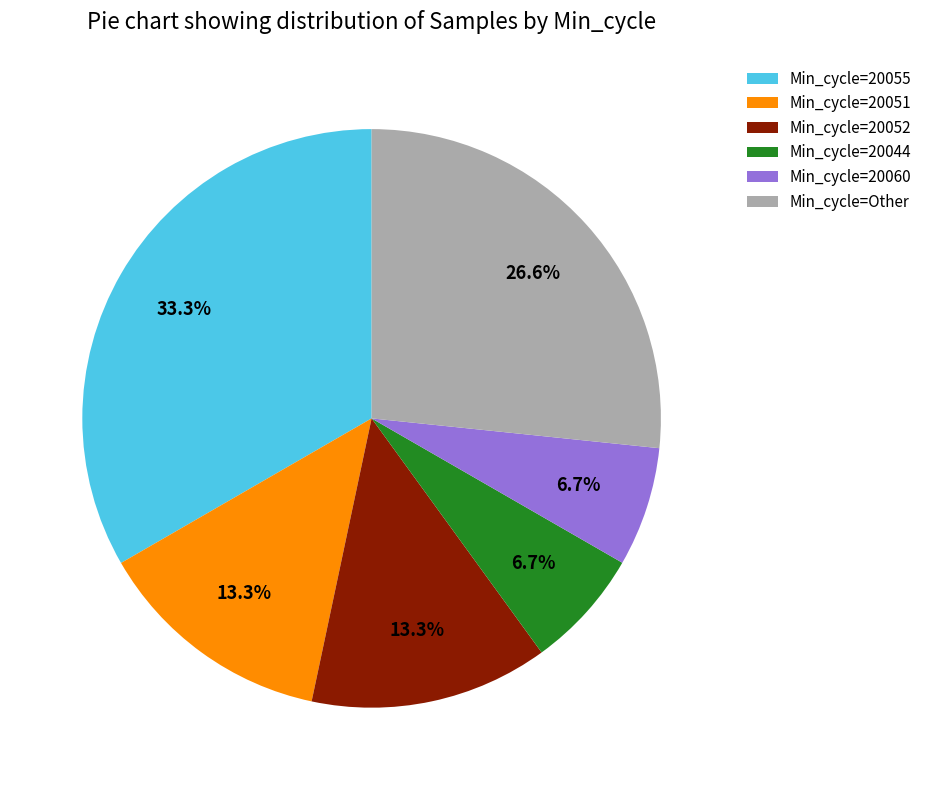

Does any single category account for the majority?

No